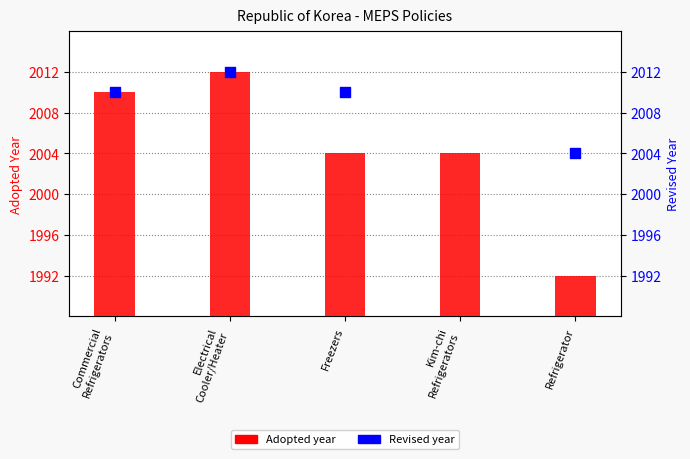

What are all the series names shown in the legend?

Adopted, Revised